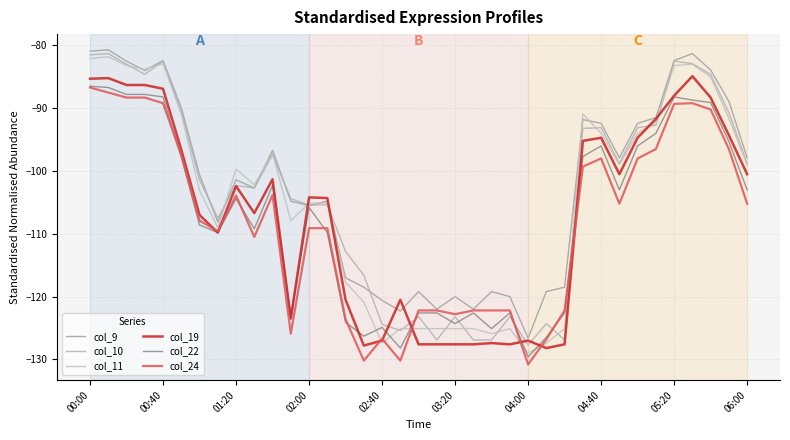

True or false: col_19 has more than 0 interior local peaks.

True